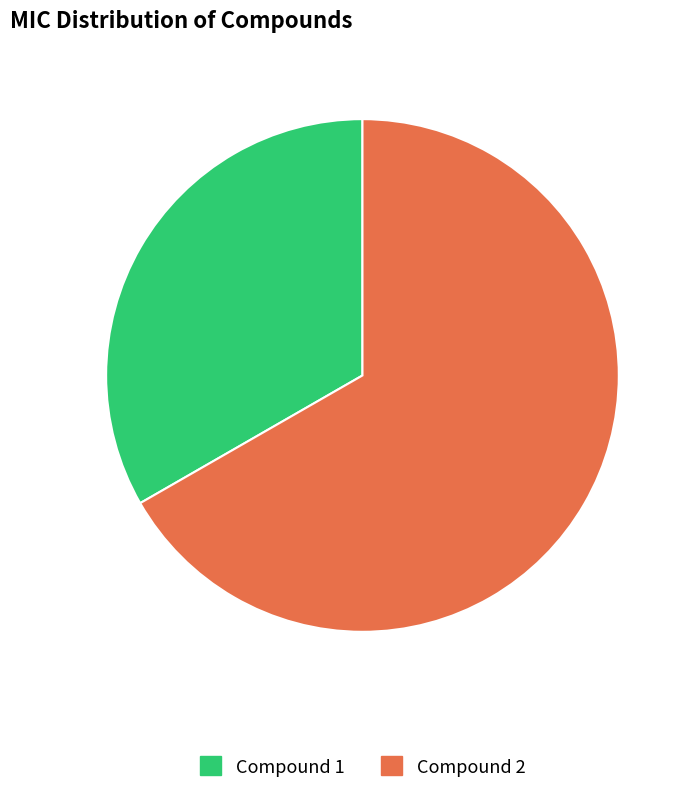

Between Compound 1 and Compound 2, which is larger?

Compound 2